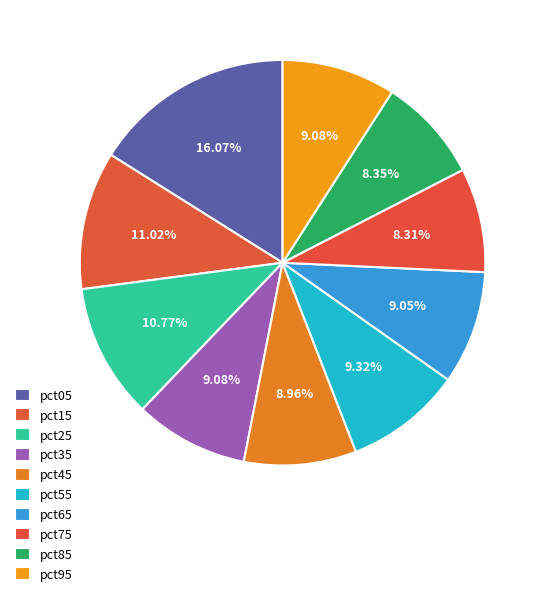

Rank the categories by value from lowest to highest.

pct75, pct85, pct45, pct65, pct95, pct35, pct55, pct25, pct15, pct05